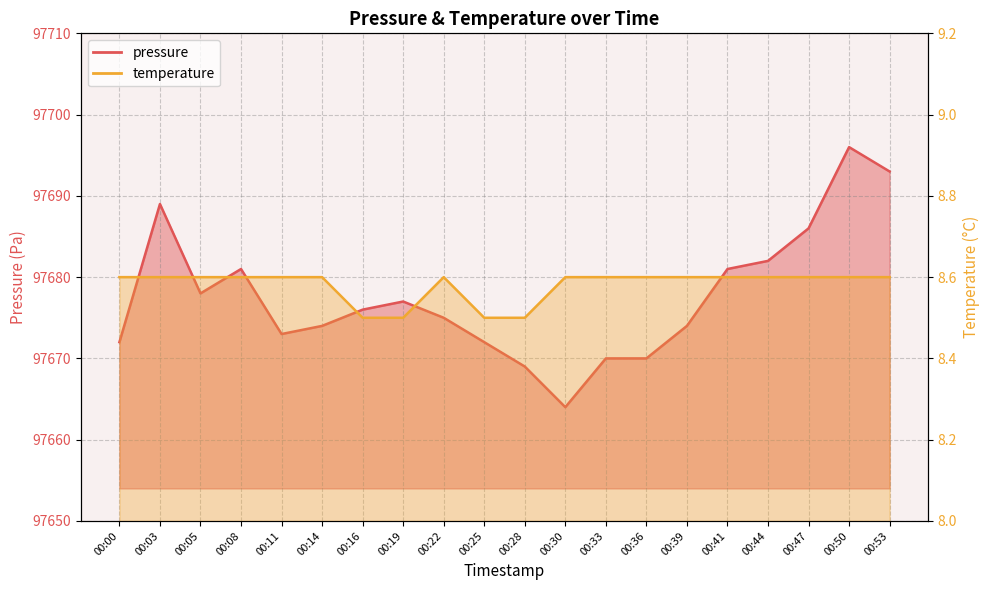

At which category does the chart reach its minimum across all series?

00:16